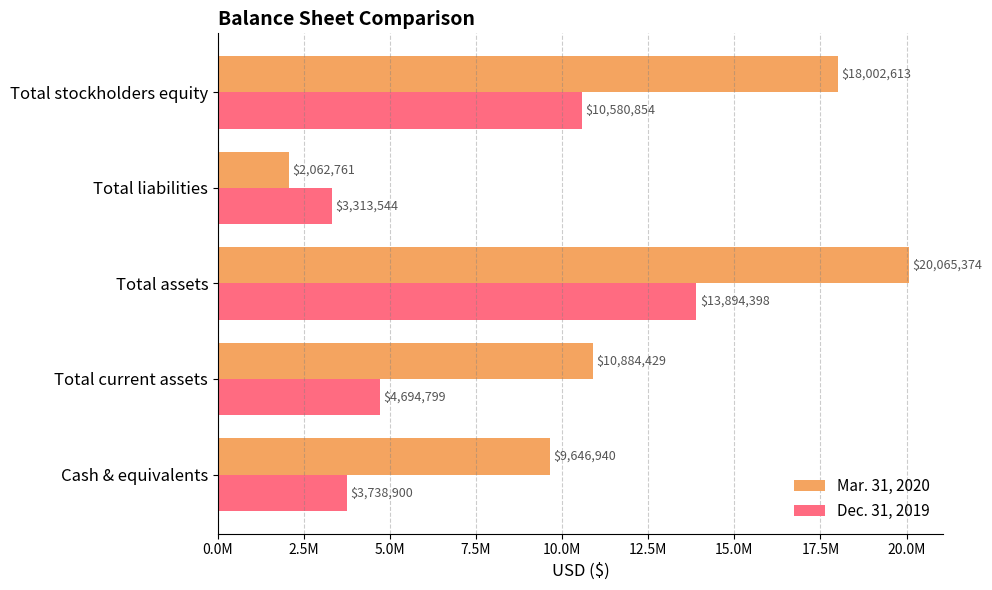

At which category does the chart reach its minimum across all series?

Total liabilities